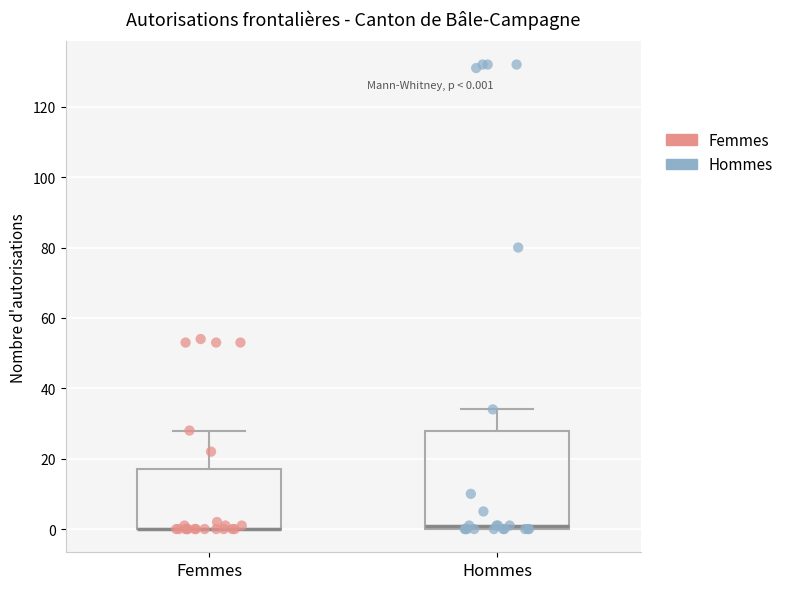

Which box is the tallest, from its lower edge to its upper edge?

Hommes